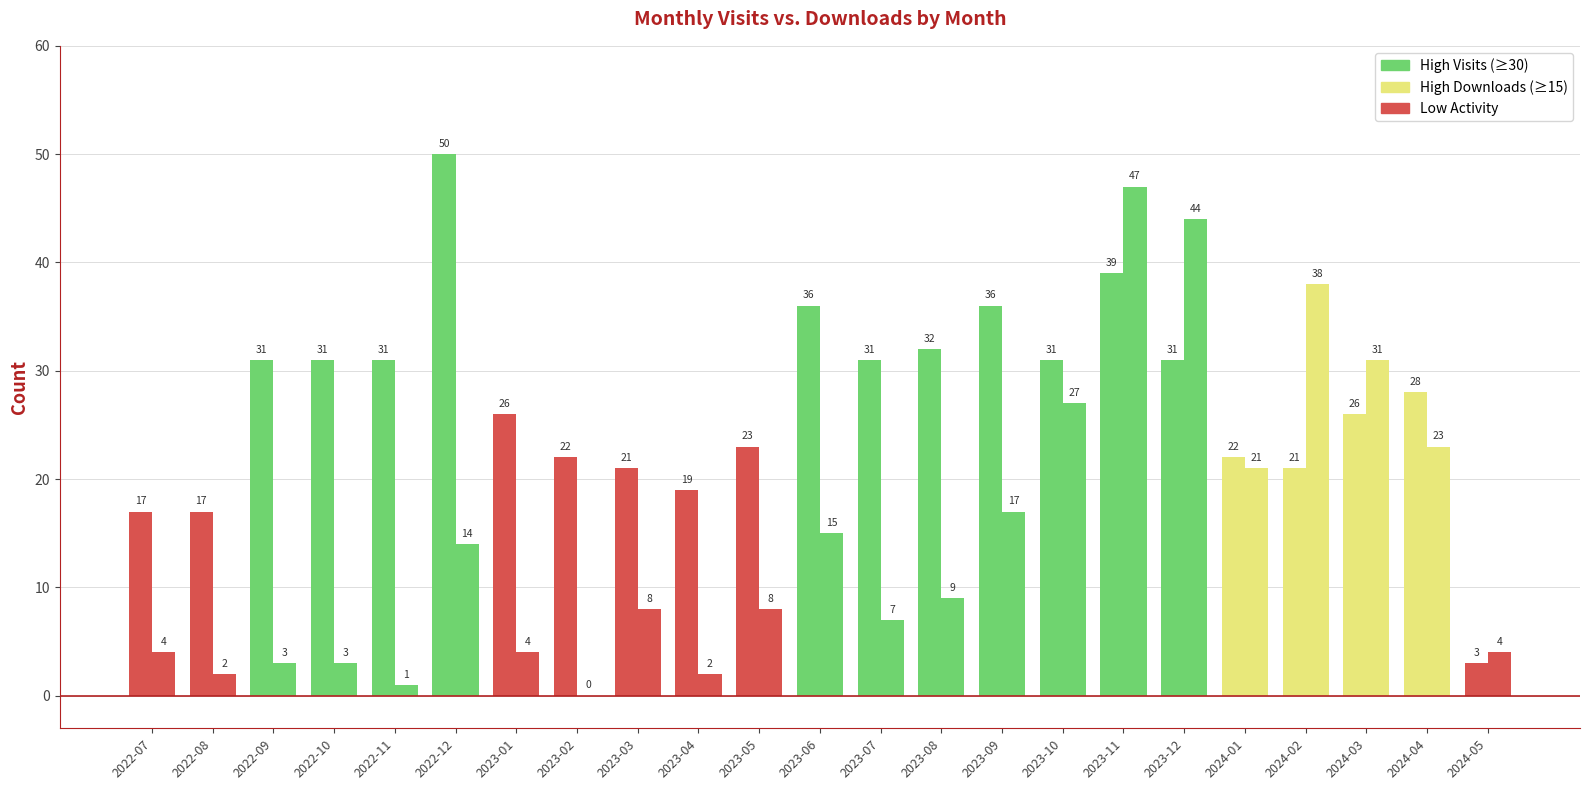

How many categories are shown in the chart?

23